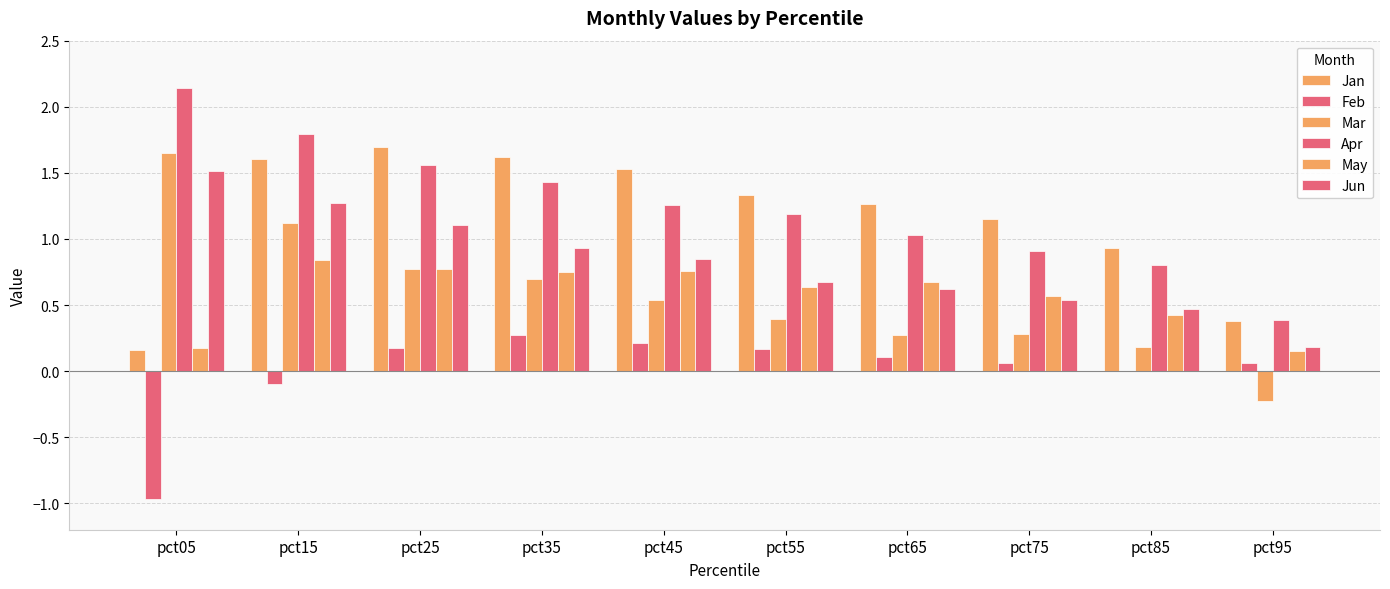

Count the number of data series in this chart.

6